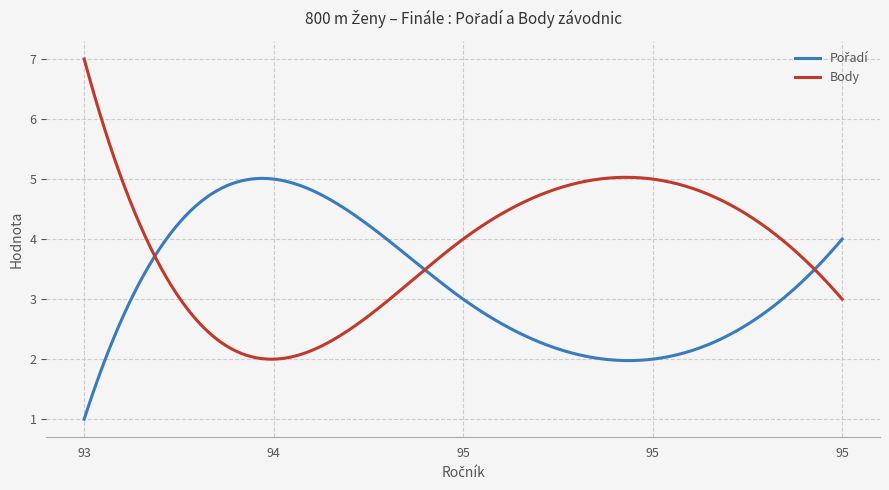

What is the highest value of the Body series?

7.0